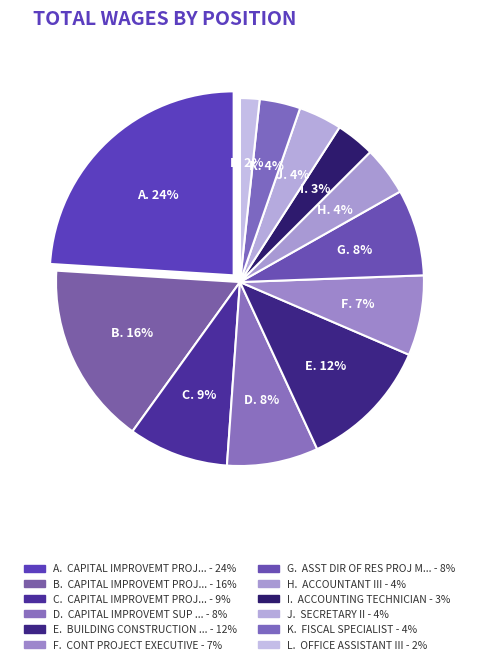

Is there any slice that represents more than half of the pie?

No